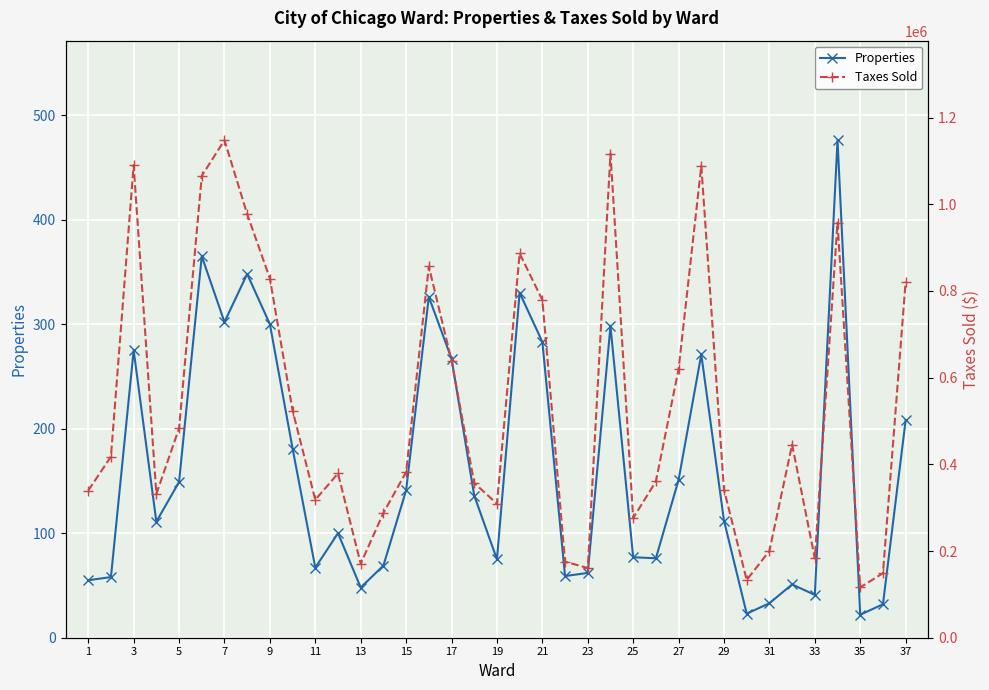

What is the total value across all series at 31?

856828.4